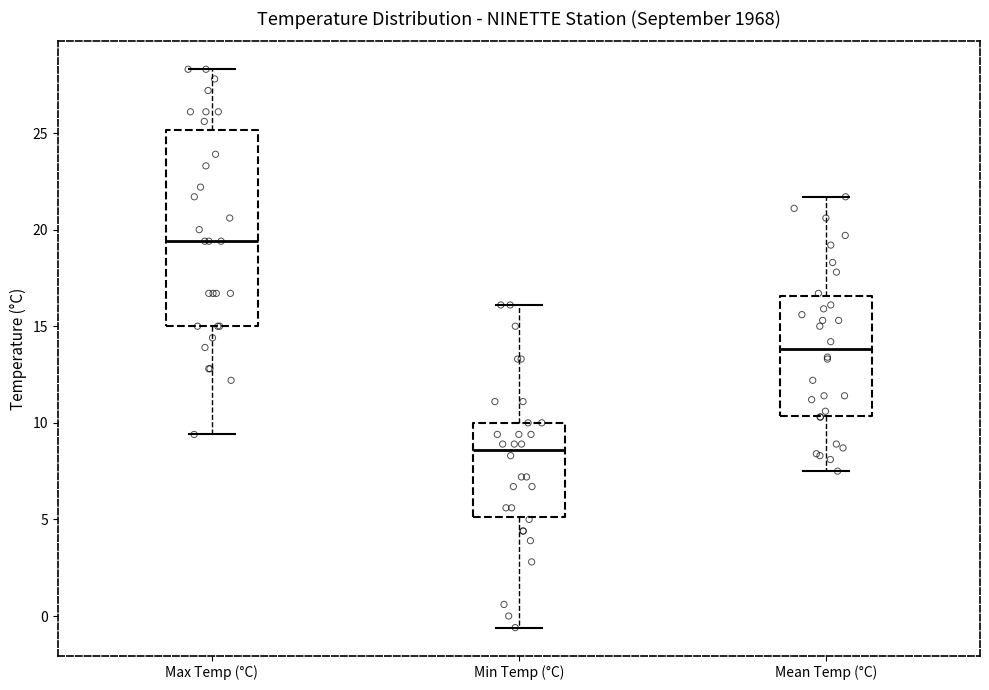

Which box has the lowest median line?

Min Temp (°C)